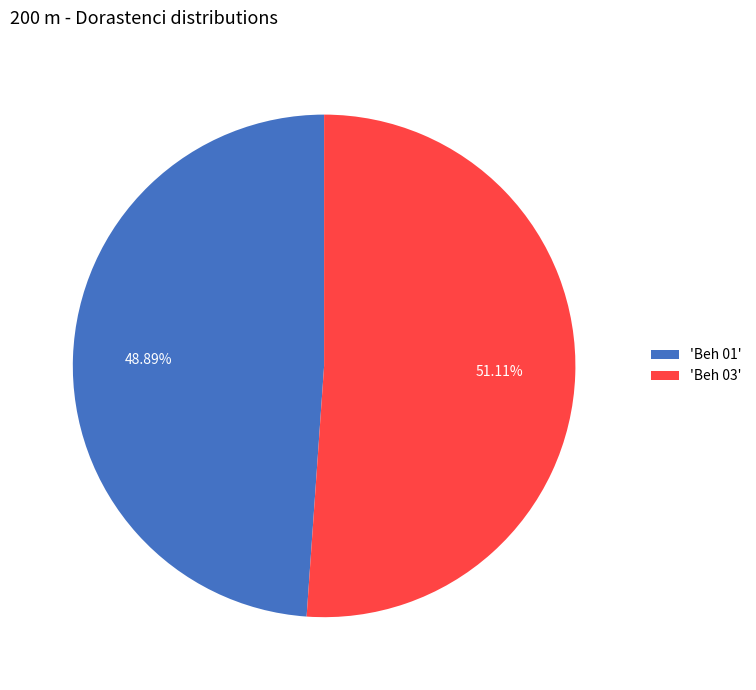

To the nearest percent, what is the difference between the largest and smallest slice percentages?

2%